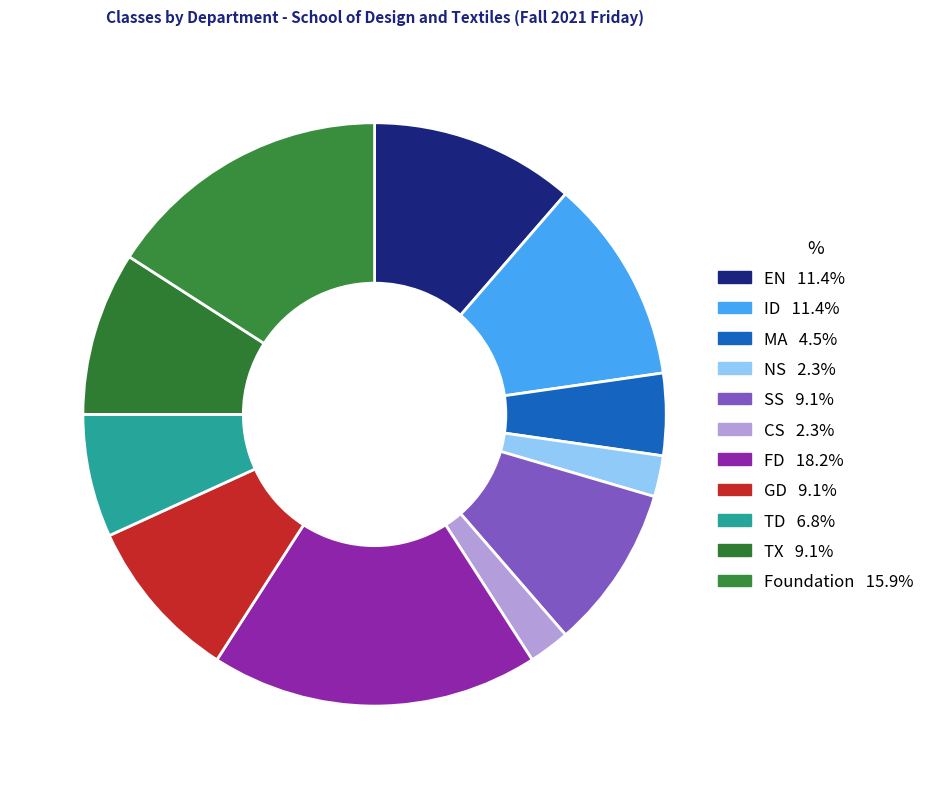

To the nearest percent, what is the difference between the NS and Foundation slice percentages?

14%